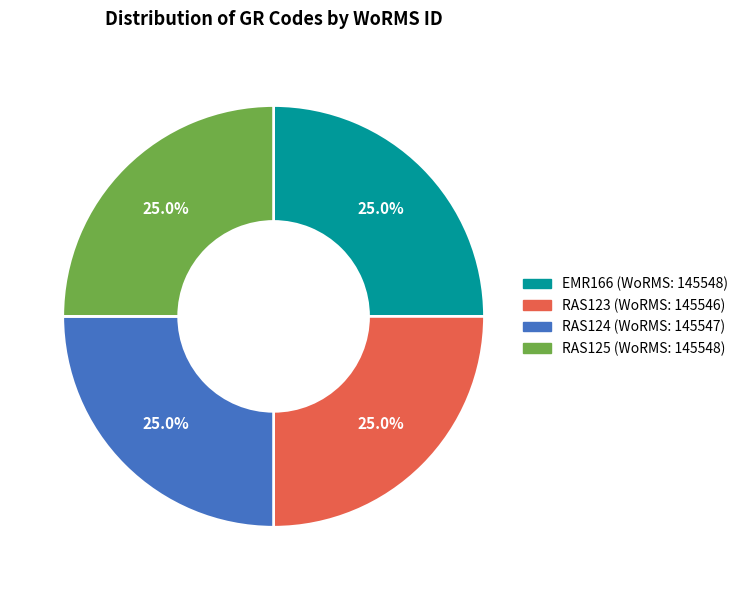

Does any single category account for the majority?

No